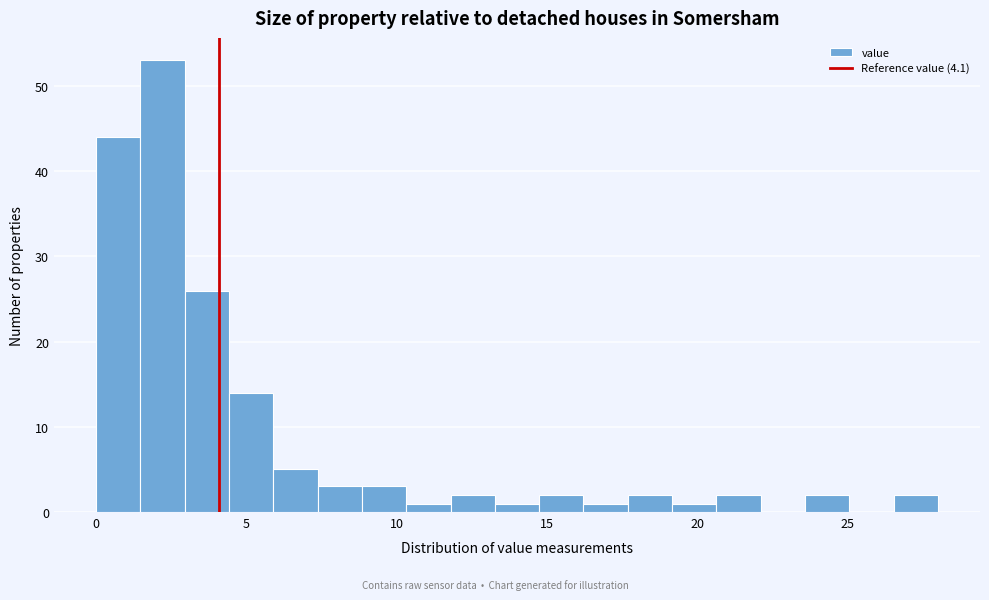

Read against the x-axis, roughly where is the centre of the tallest bar?

2.0